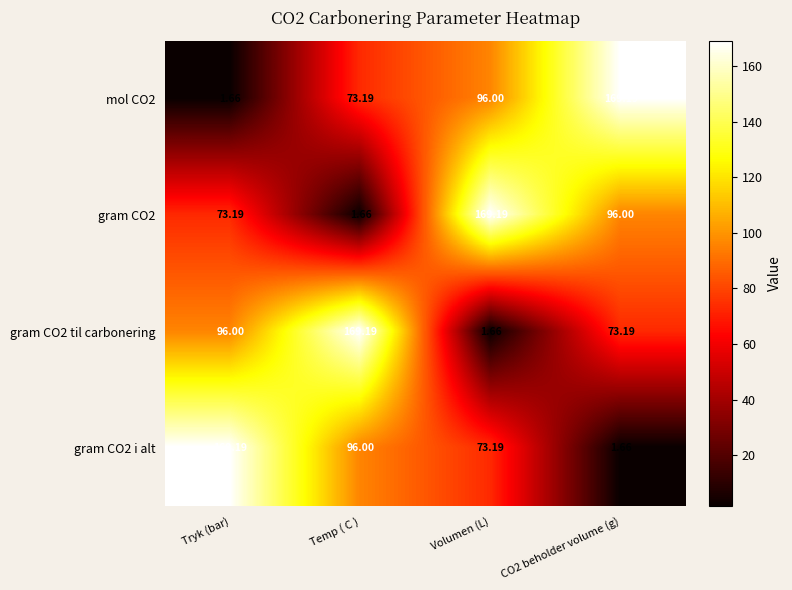

How many data points does each series have?

4